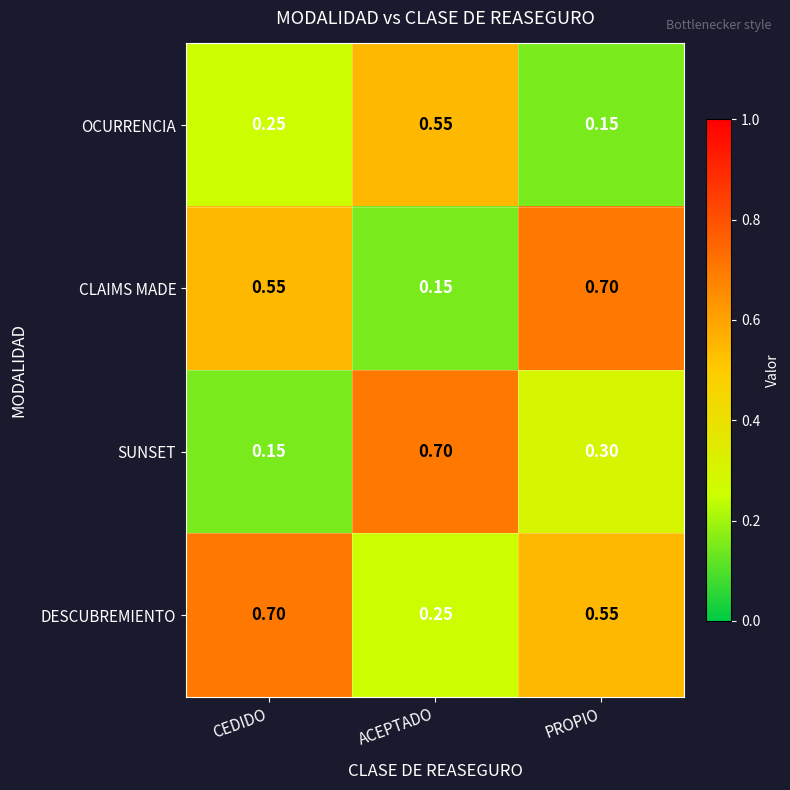

List the series in order of their overall mean, highest first.

DESCUBREMIENTO, CLAIMS MADE, SUNSET, OCURRENCIA